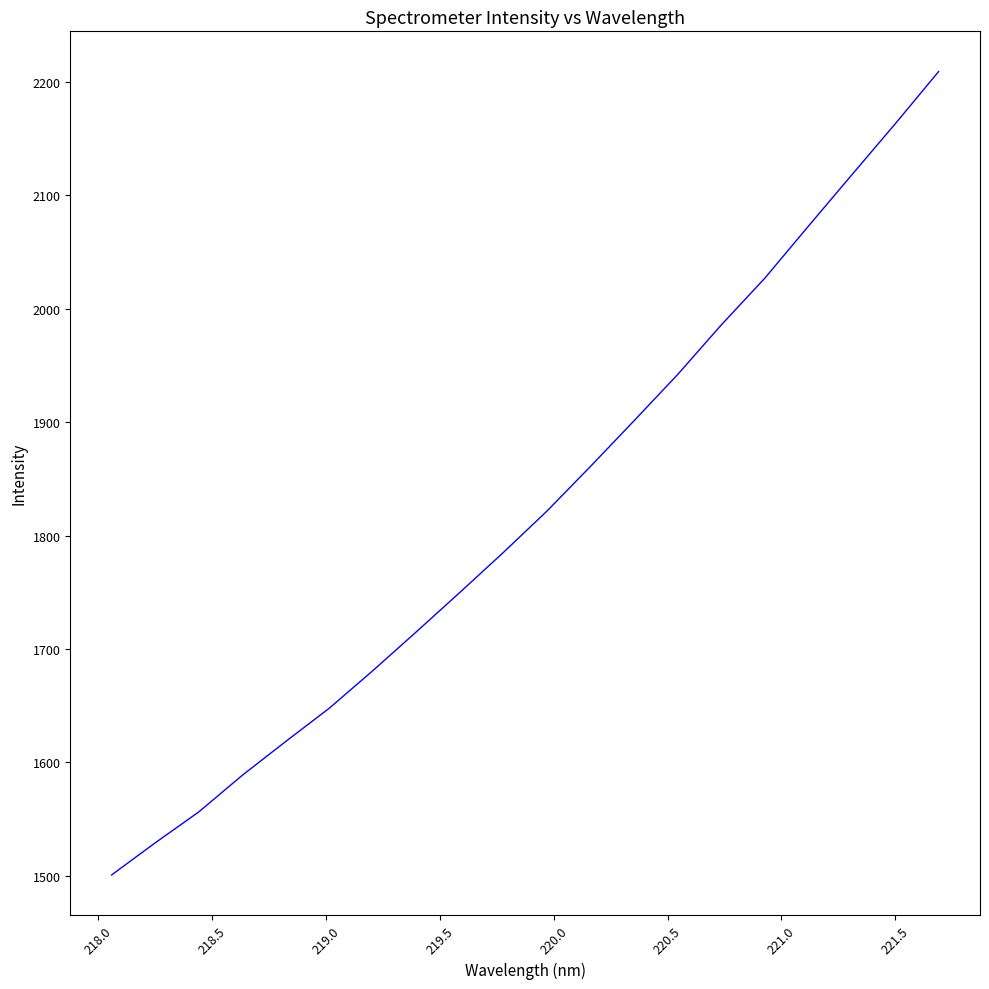

Reading left to right, list all the values displayed in this chart.

1500.7	1529.0	1556.2	1588.6	1618.5	1647.8	1680.9	1715.2	1749.9	1785.2	1821.7	1861.0	1901.3	1942.0	1985.6	2026.8	2072.5	2117.9	2163.0	2209.2